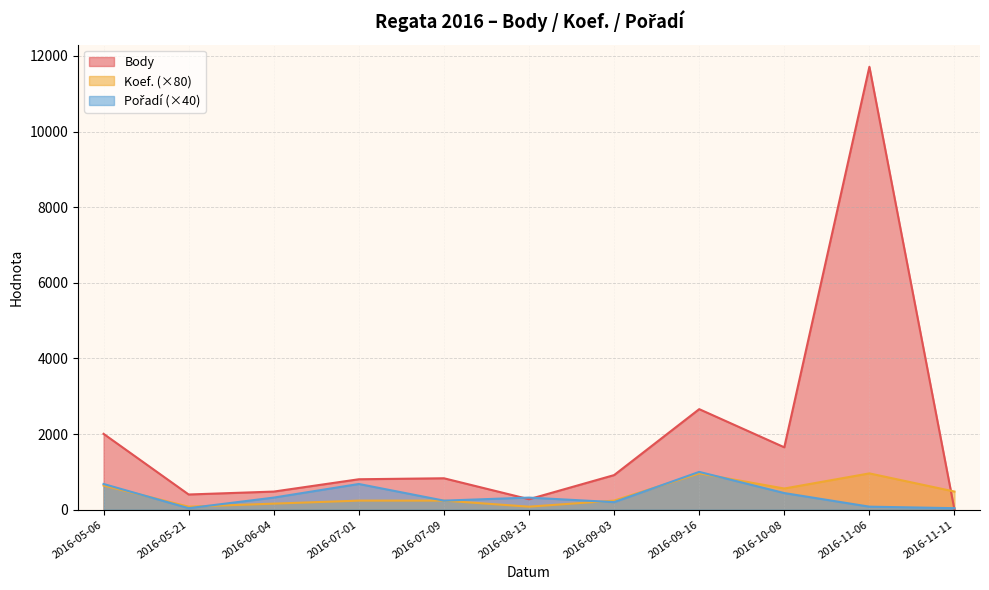

What is the value of the Pořadí point at the 11th from the left?

40